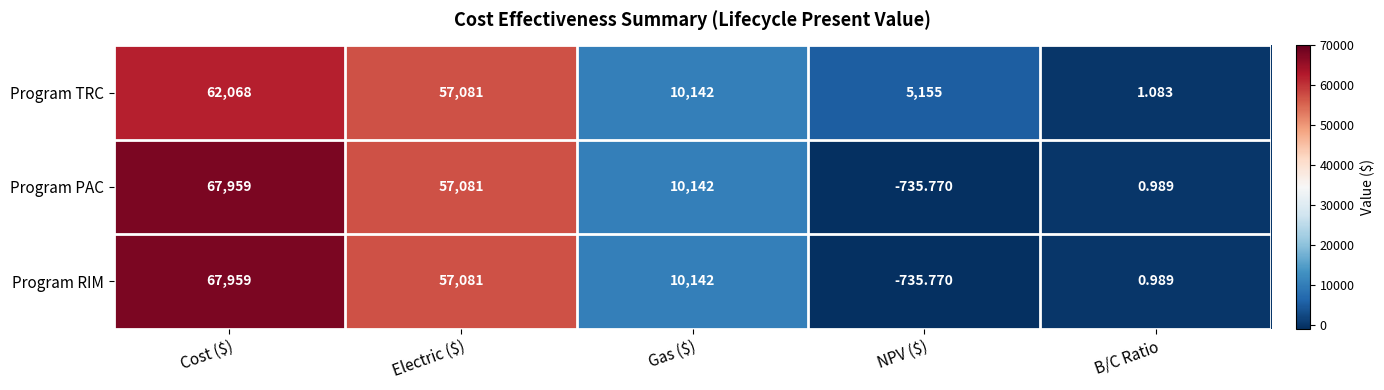

Where does the Program RIM series first go above 10142?

Cost ($)